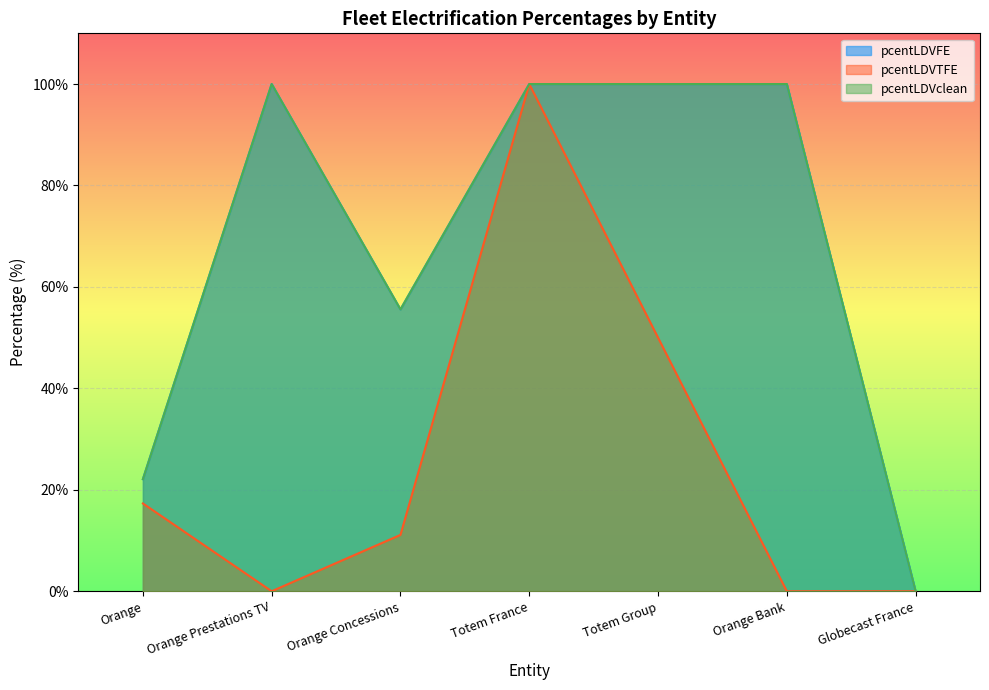

Where is the first local maximum for pcentLDVFE?

Orange Prestations TV